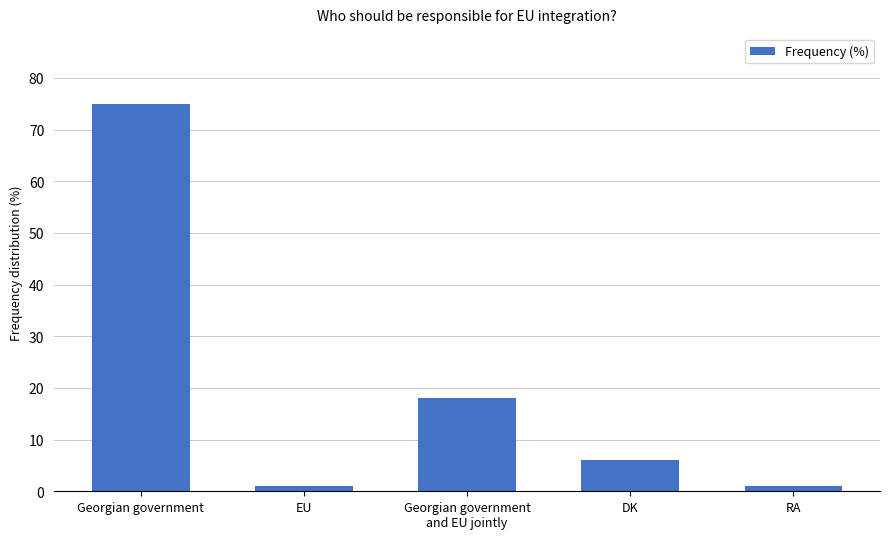

What is the sum of all values?

101